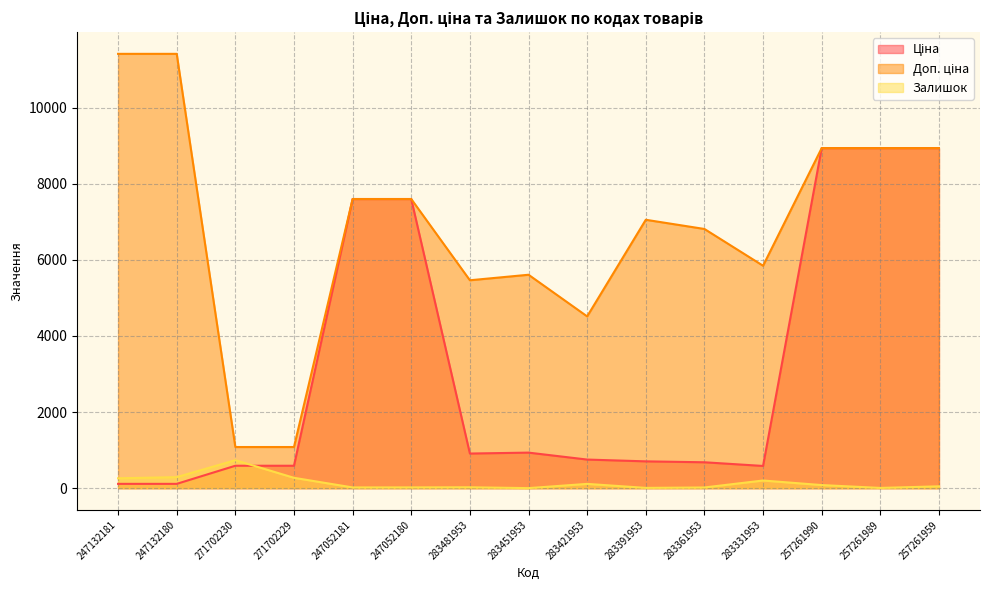

At how many categories does at least one series exceed 1057?

15